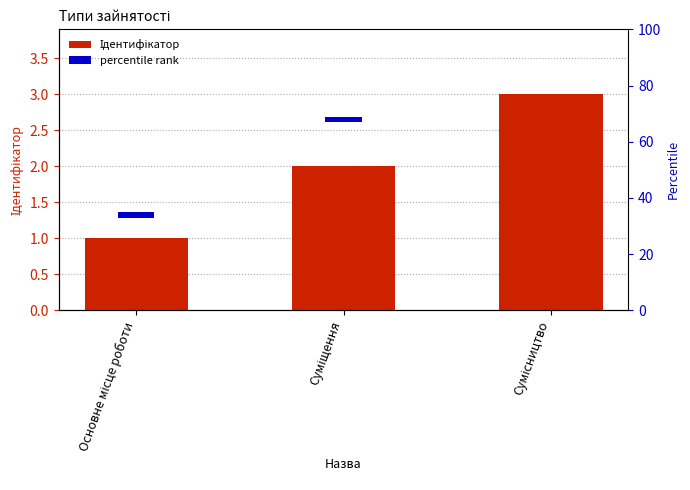

What is the value of the percentile rank bar at the 2nd from the left?

2